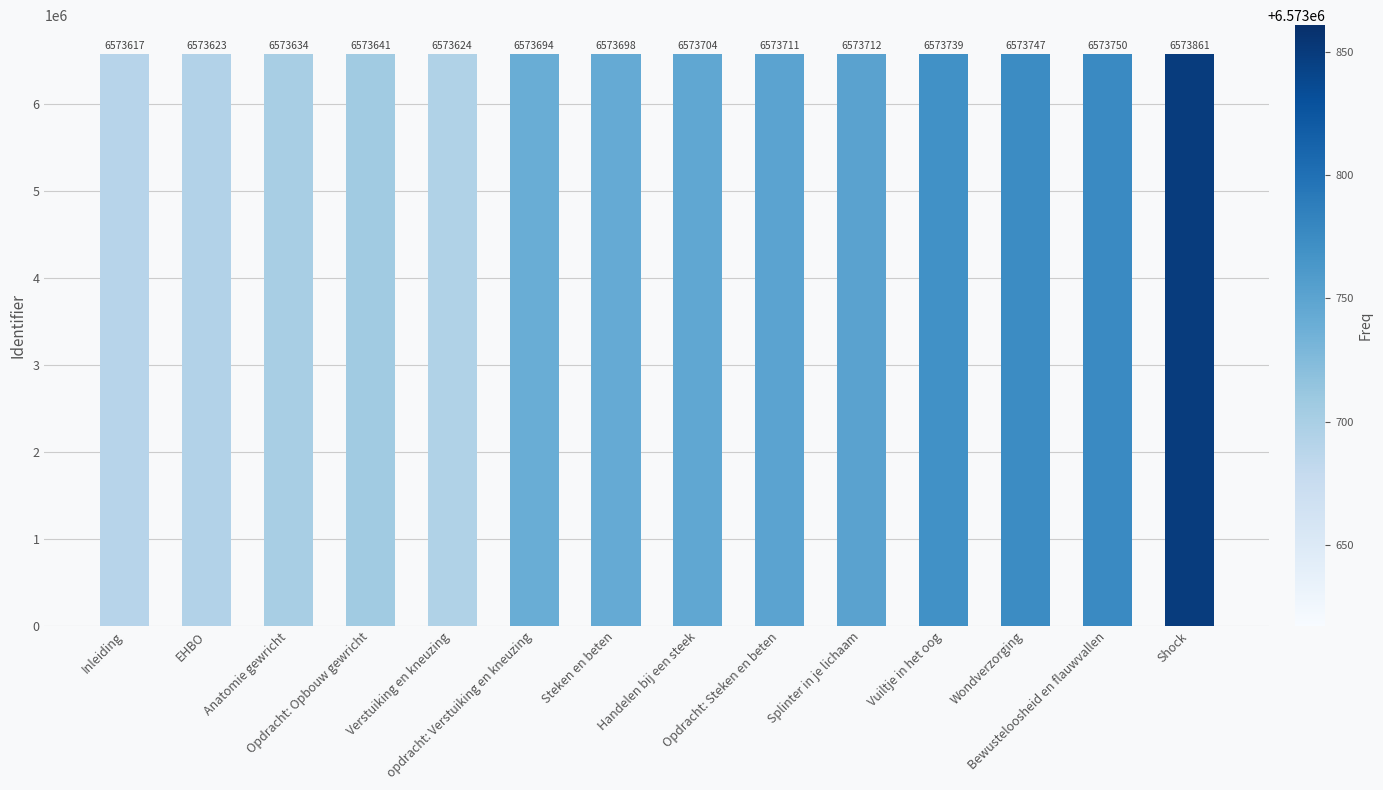

What is the greatest value displayed?

6573861